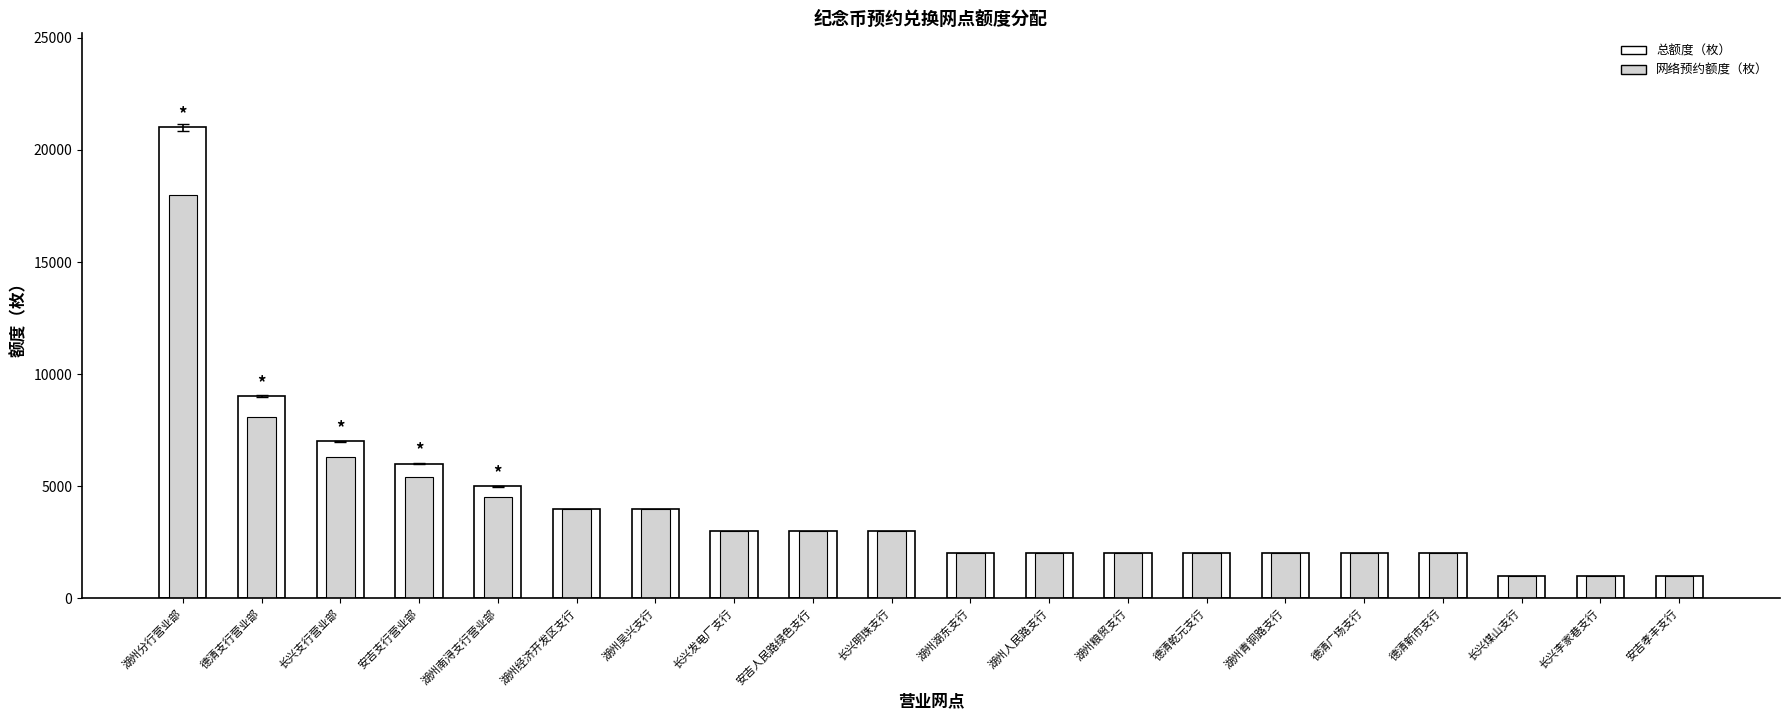

The value of 网络预约额度（枚） at 德清广场支行 is 2000. True or false?

True